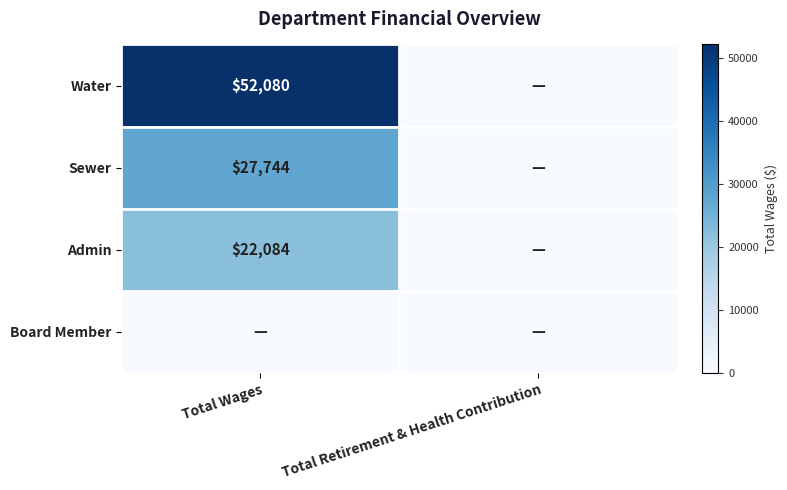

Is it true that Admin equals 8473 at Total Wages?

False